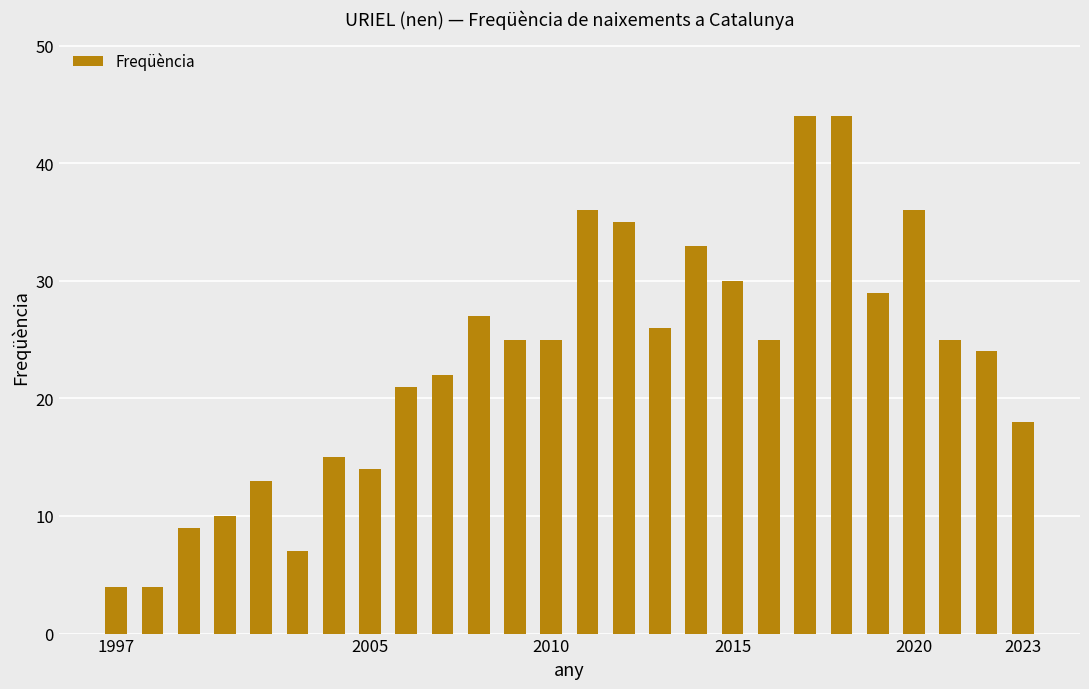

Reading left to right, extract all data points from this chart.

4	4	9	10	13	7	15	14	21	22	27	25	25	36	35	26	33	30	25	44	44	29	36	25	24	18